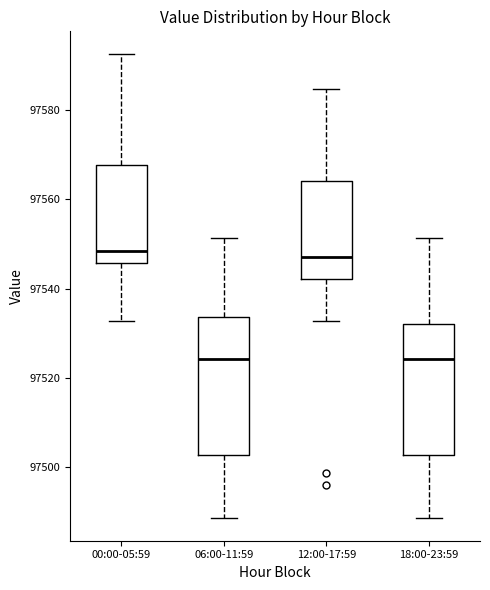

Reading left to right, read every box against the y-axis: the position of its median line, the range the box covers, and the ends of its whiskers. The values are not printed on the chart, so give them approximately, as read against the axis.

00:00-05:59: median 97548, box 97546 to 97568, whiskers 97532 to 97592
06:00-11:59: median 97524, box 97502 to 97534, whiskers 97488 to 97552
12:00-17:59: median 97548, box 97542 to 97564, whiskers 97532 to 97584
18:00-23:59: median 97524, box 97502 to 97532, whiskers 97488 to 97552